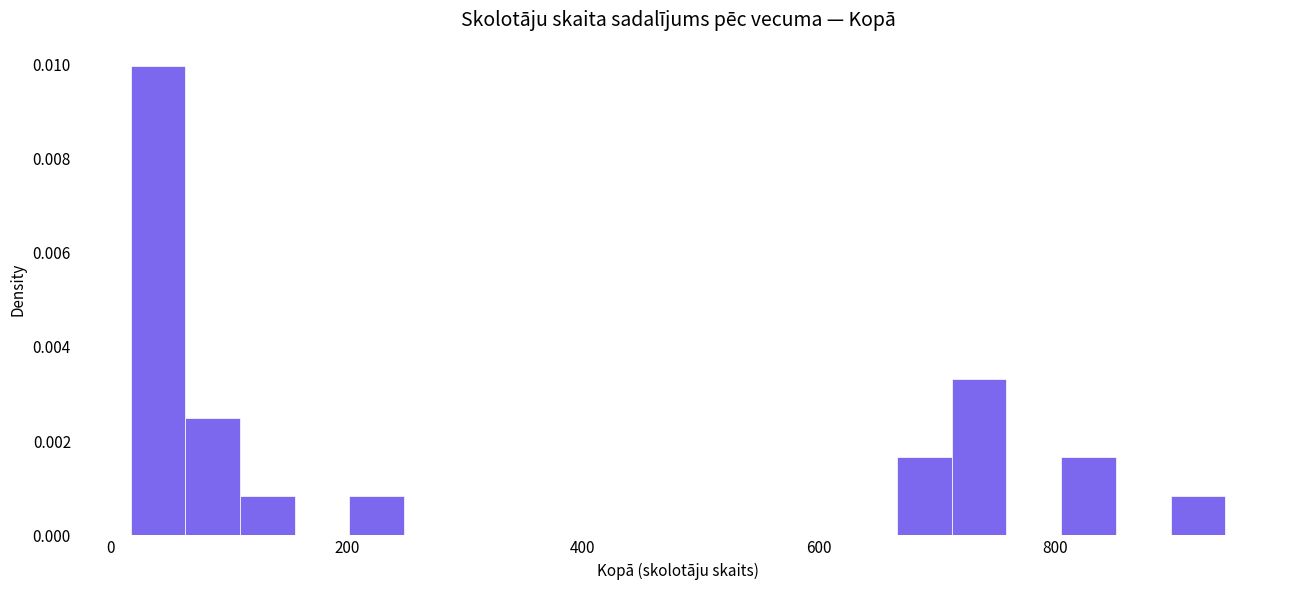

Read against the x-axis, roughly where is the centre of the tallest bar?

40